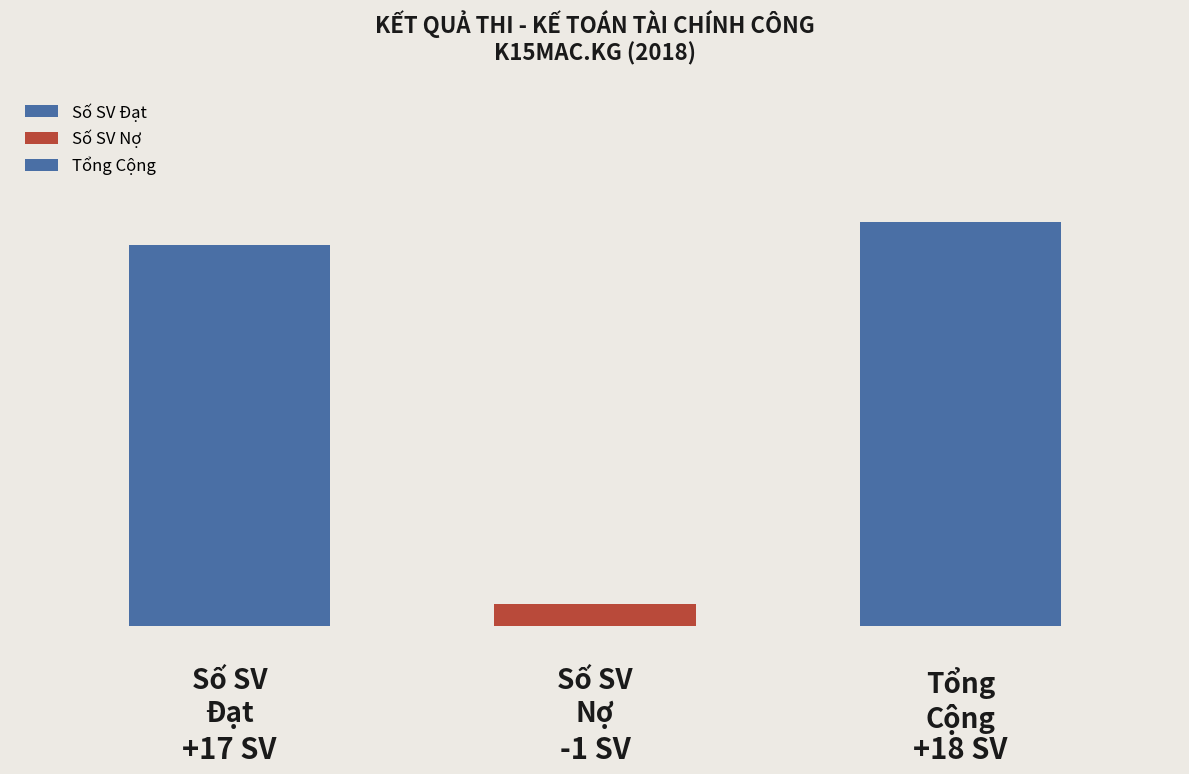

Does the chart contain stacked bars?

No